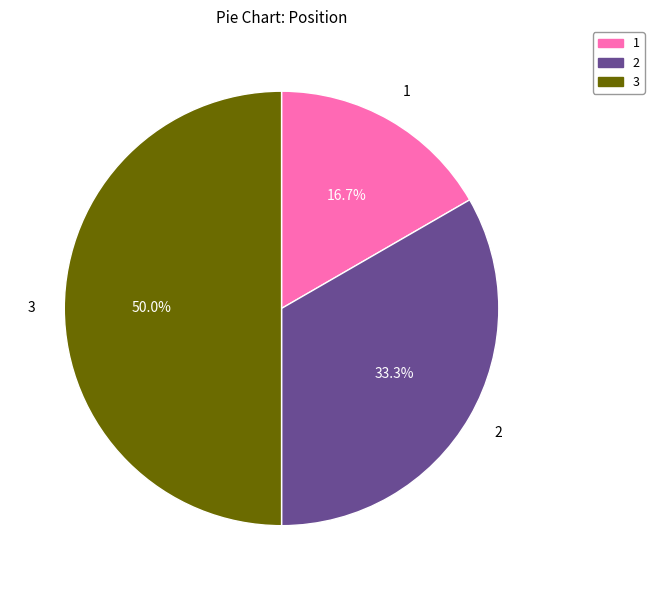

Rank the categories by value from lowest to highest.

1, 2, 3